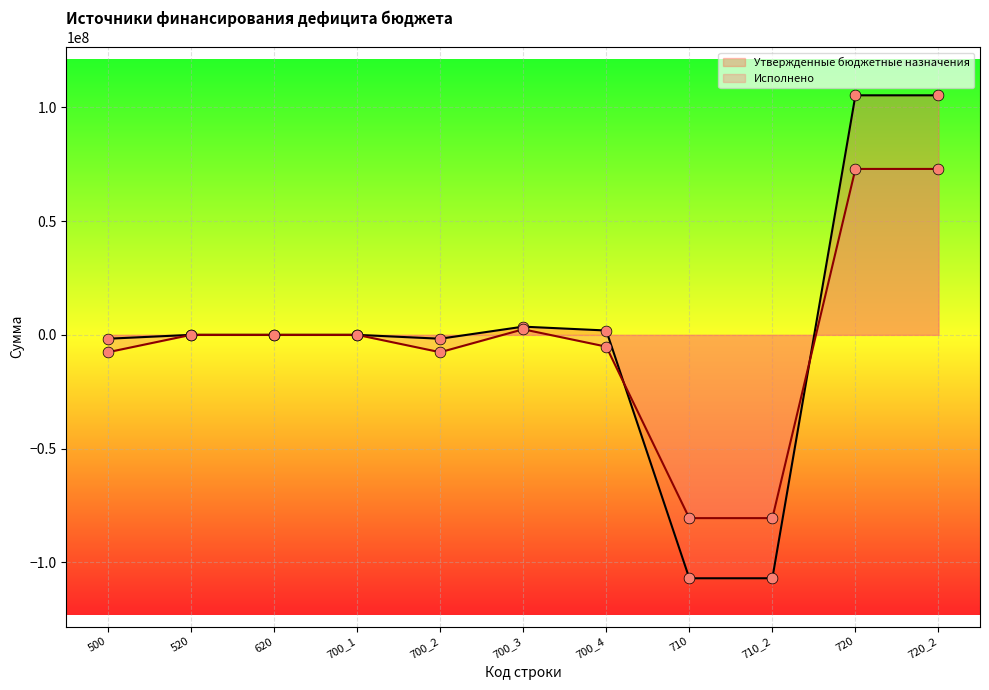

Which series has the largest Y range (max minus min)?

Утвержденные бюджетные назначения